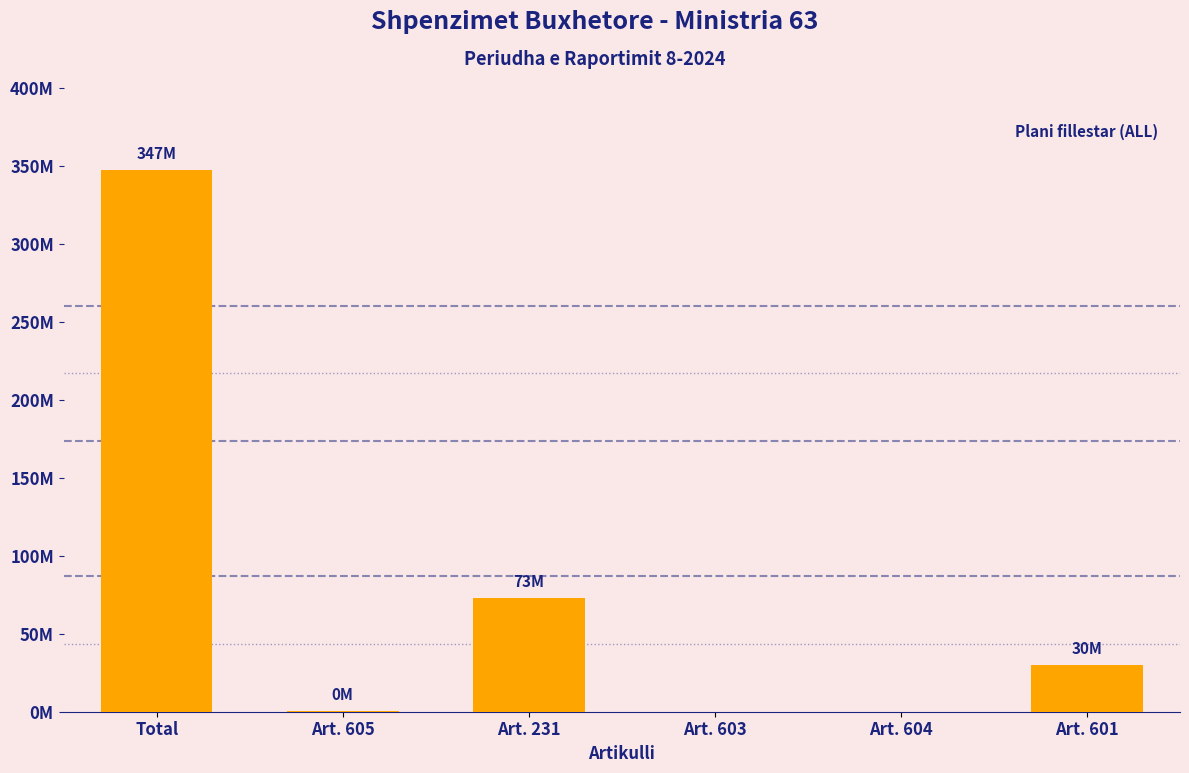

Which has a higher value, Art. 604 or Art. 605?

Art. 605